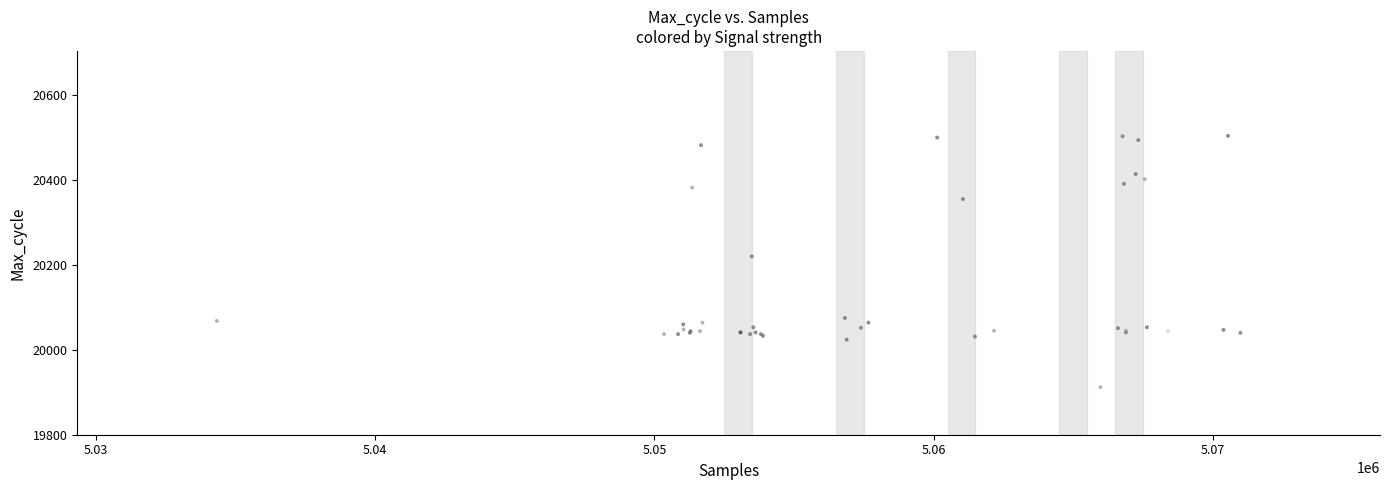

What Y value in the scatter plot is closest to 20208?

20220